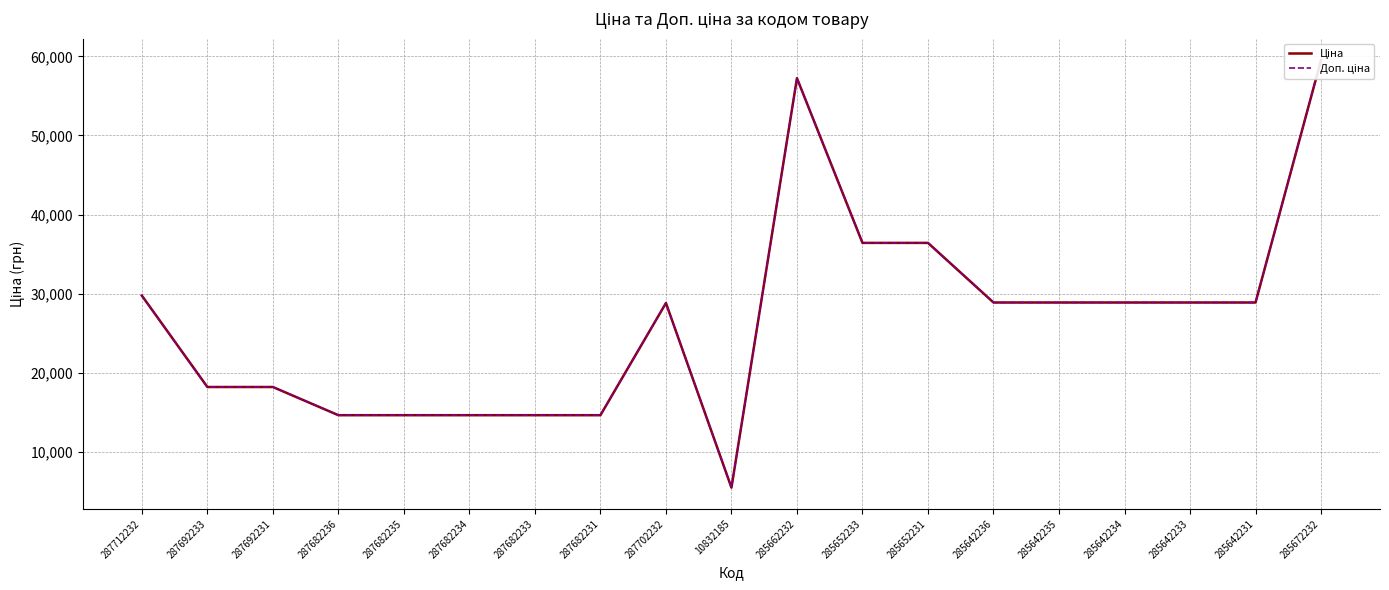

The value of Ціна at 287712232 is 38802.3. True or false?

False